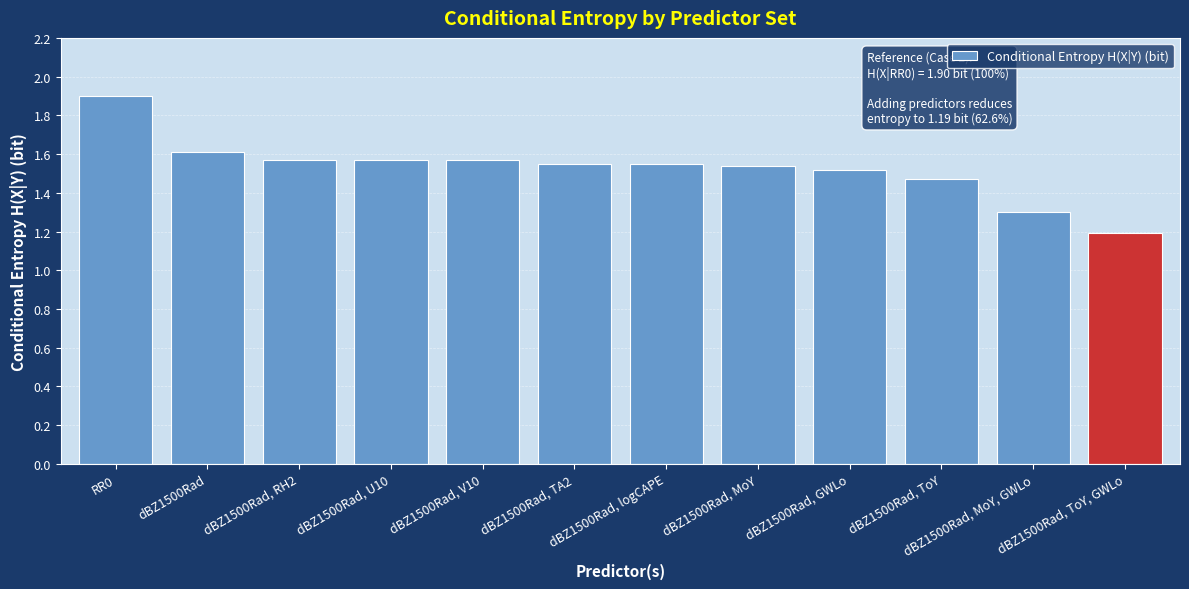

Is it true that the value at dBZ1500Rad, ToY is 2.4?

False